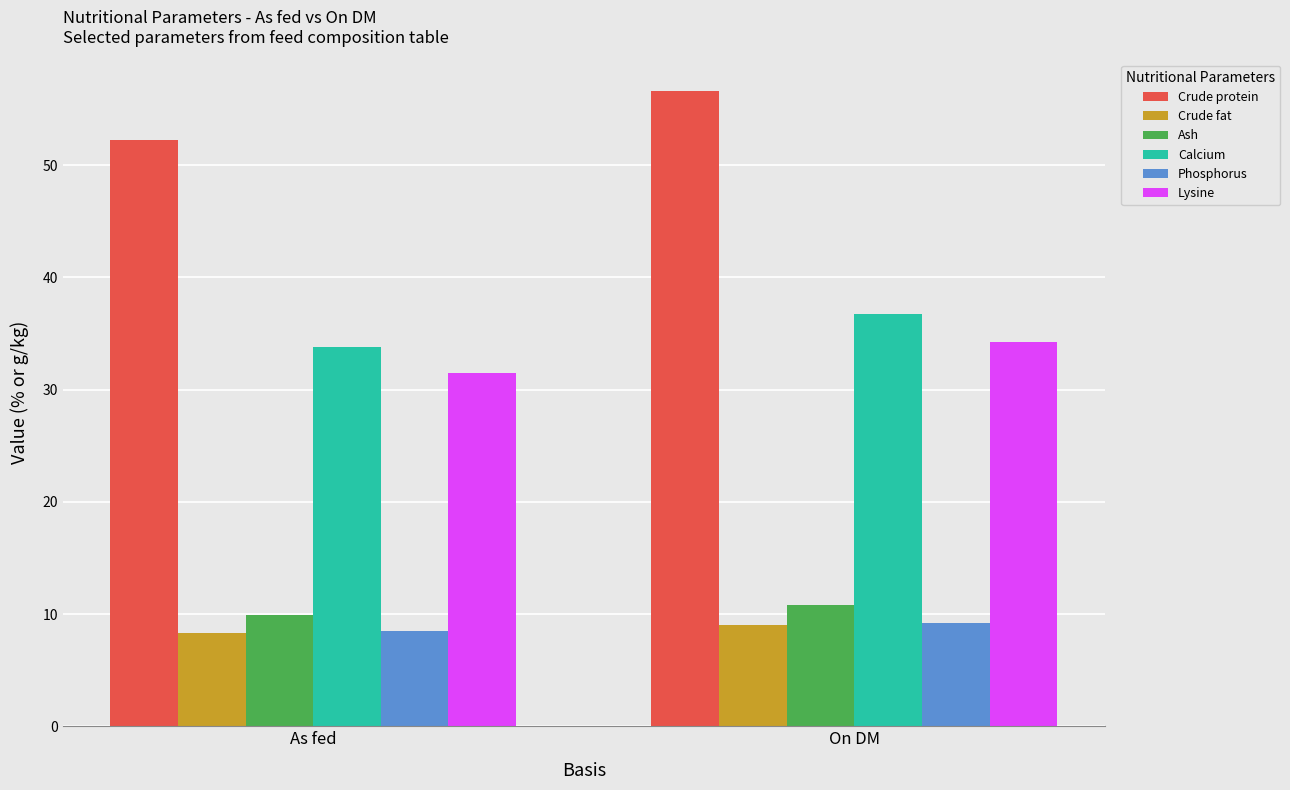

What is the label of the 1st bar from the left?

As fed